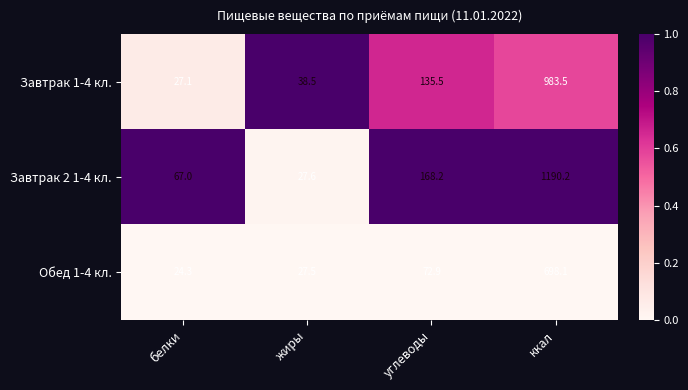

Which label corresponds to the smallest value in the chart?

белки